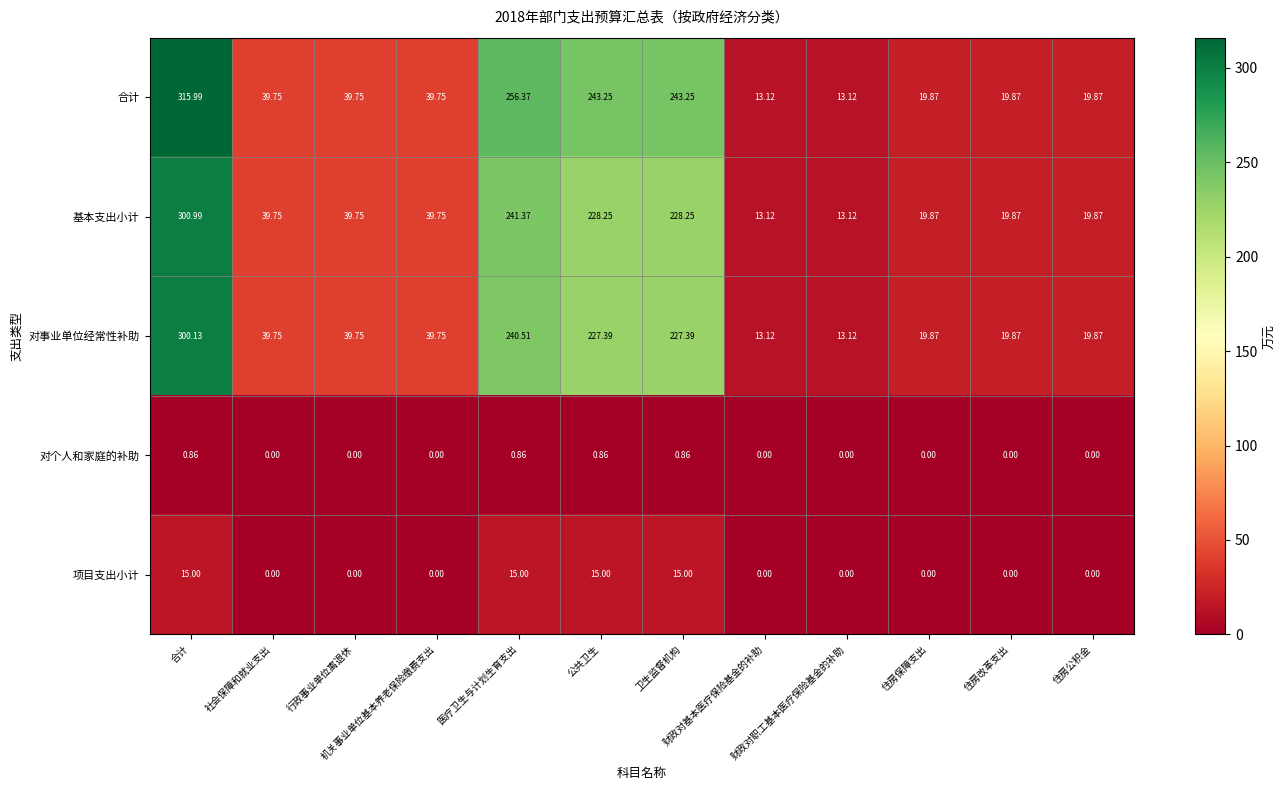

Which series changed the most between 财政对基本医疗保险基金的补助 and 住房公积金?

合计